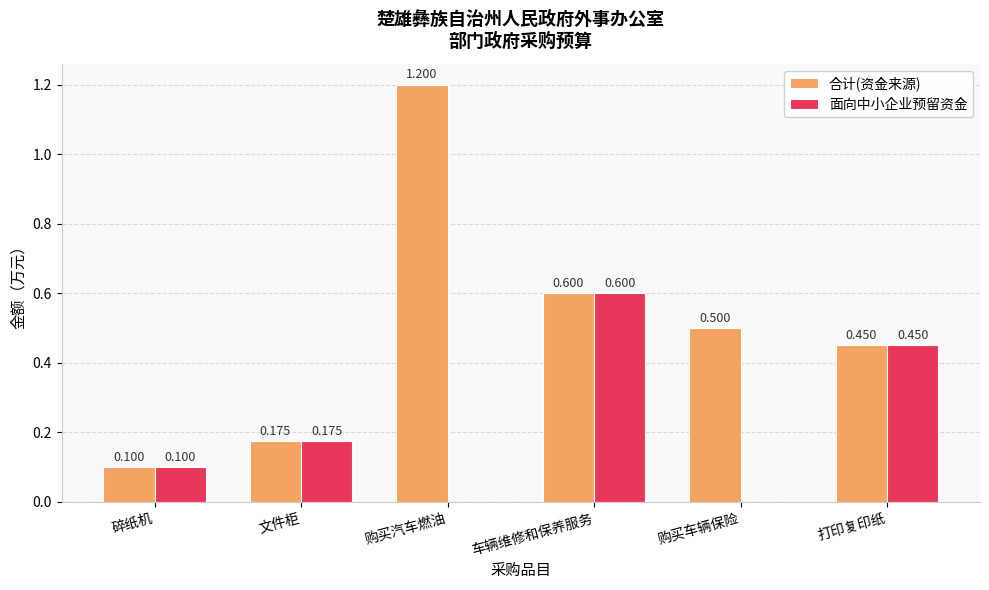

What is the total value across all series at 打印复印纸?

0.9